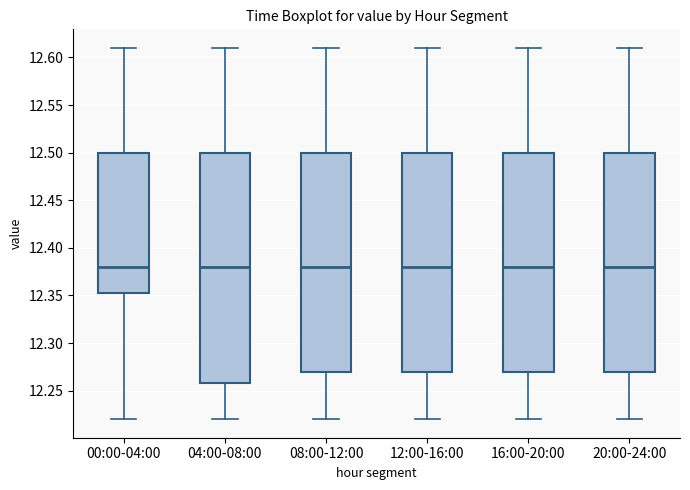

Reading left to right, read every box against the y-axis: the position of its median line, the range the box covers, and the ends of its whiskers. The values are not printed on the chart, so give them approximately, as read against the axis.

00:00-04:00: median 12.380, box 12.355 to 12.500, whiskers 12.220 to 12.610
04:00-08:00: median 12.380, box 12.260 to 12.500, whiskers 12.220 to 12.610
08:00-12:00: median 12.380, box 12.270 to 12.500, whiskers 12.220 to 12.610
12:00-16:00: median 12.380, box 12.270 to 12.500, whiskers 12.220 to 12.610
16:00-20:00: median 12.380, box 12.270 to 12.500, whiskers 12.220 to 12.610
20:00-24:00: median 12.380, box 12.270 to 12.500, whiskers 12.220 to 12.610